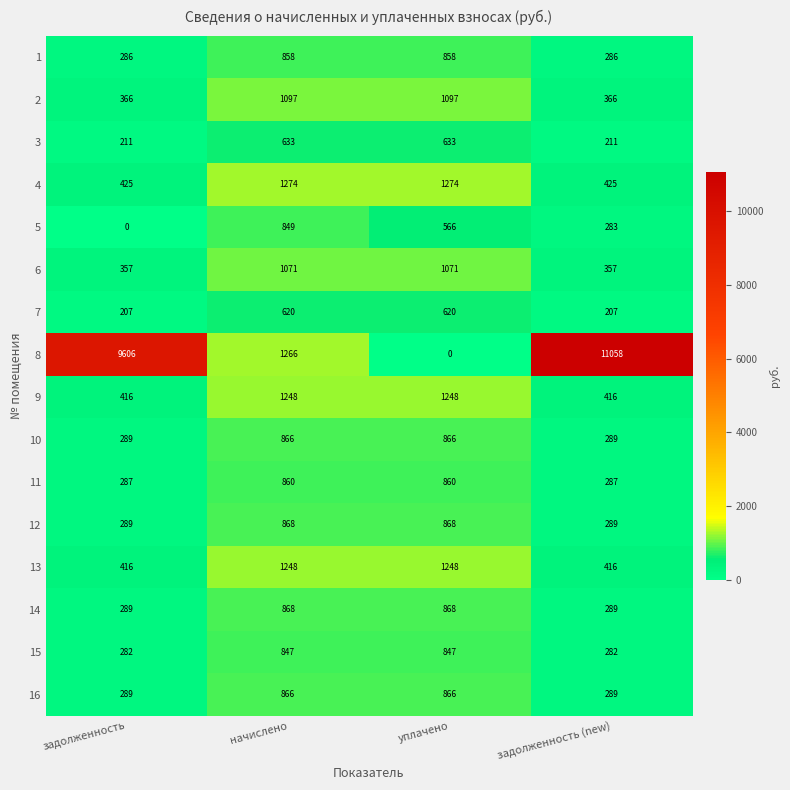

What is the maximum value shown in the chart?

11058